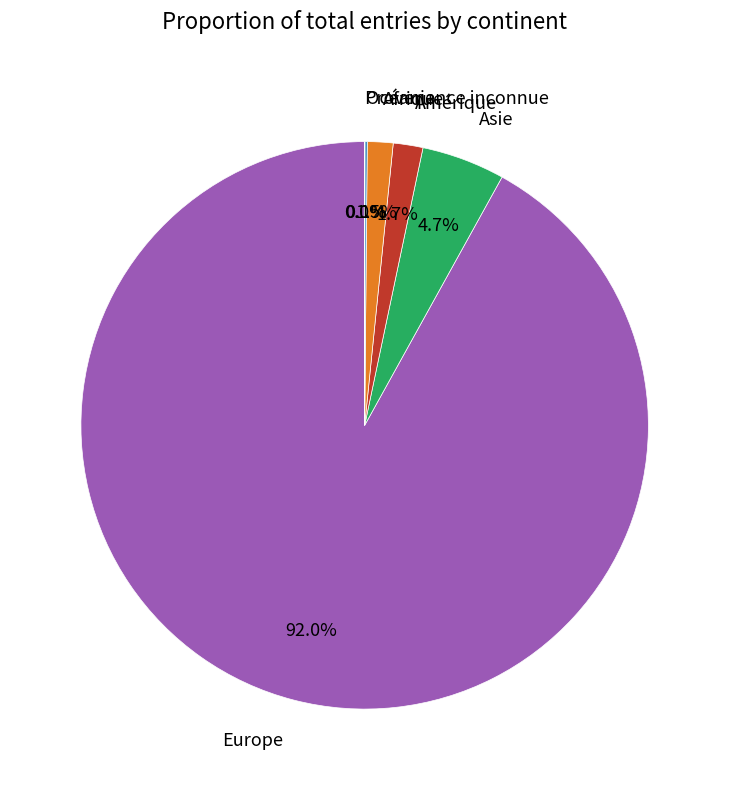

What is the ratio of the value at Afrique to the value at Amérique?

0.9